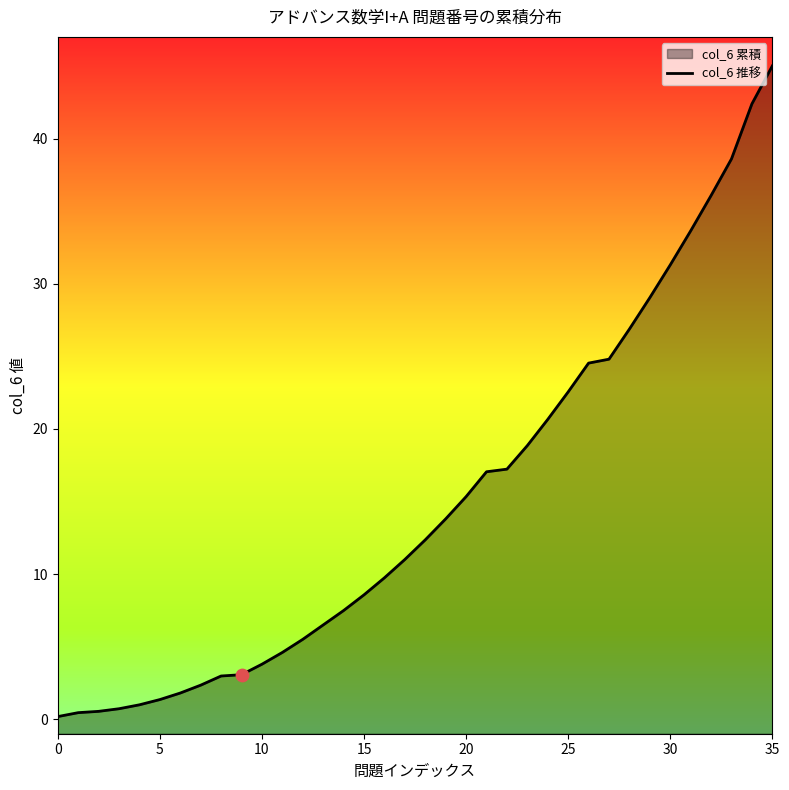

What is the change in value from 10 to 32?

+32.3